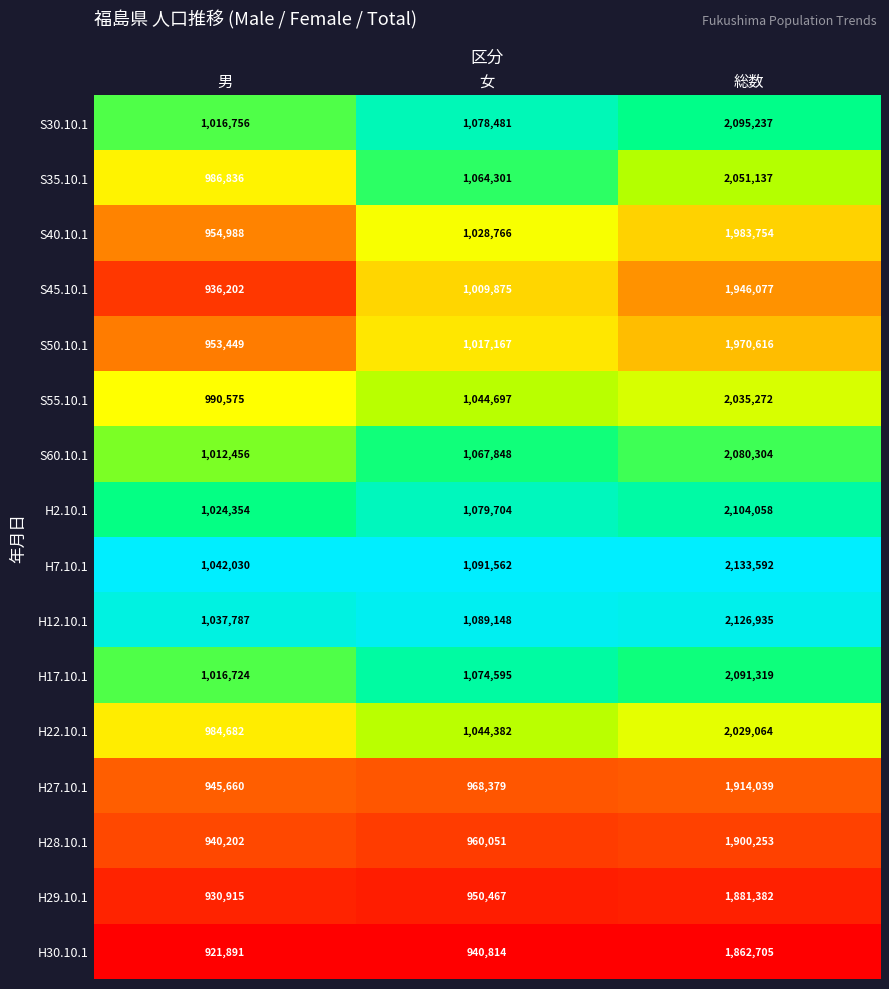

Which category has the lowest value in the S55.10.1 series?

男